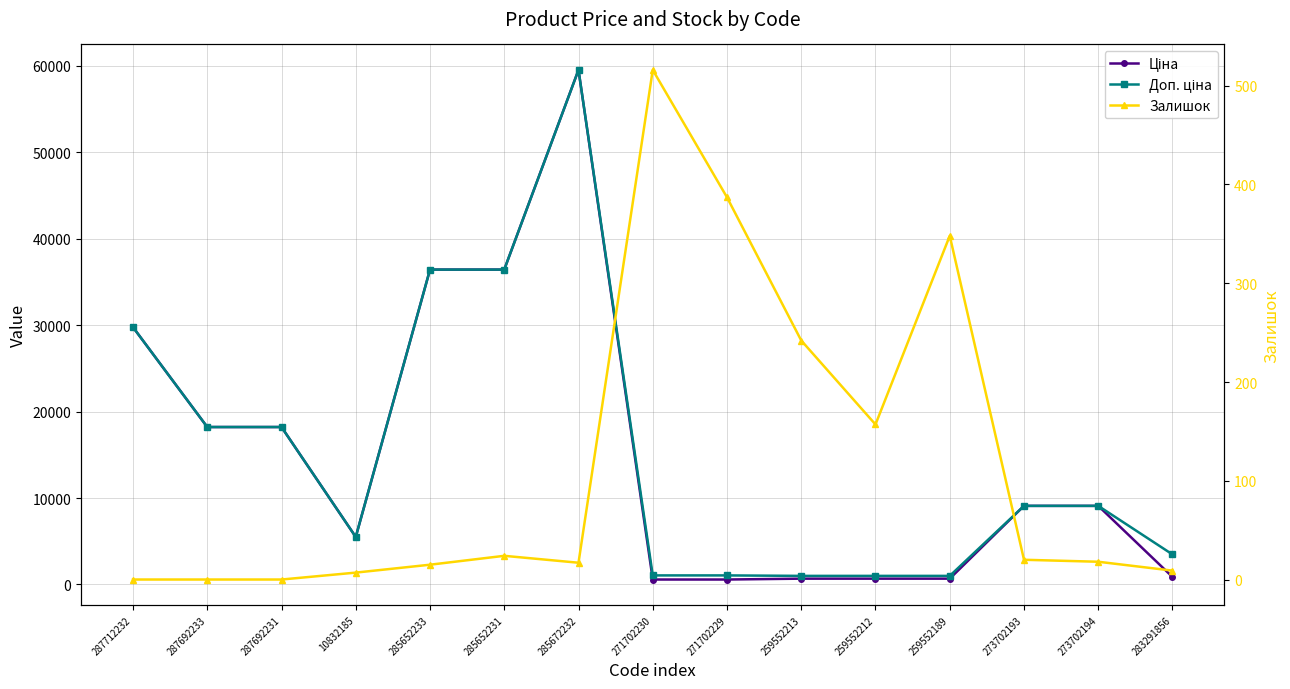

How many distinct data groups are displayed?

3